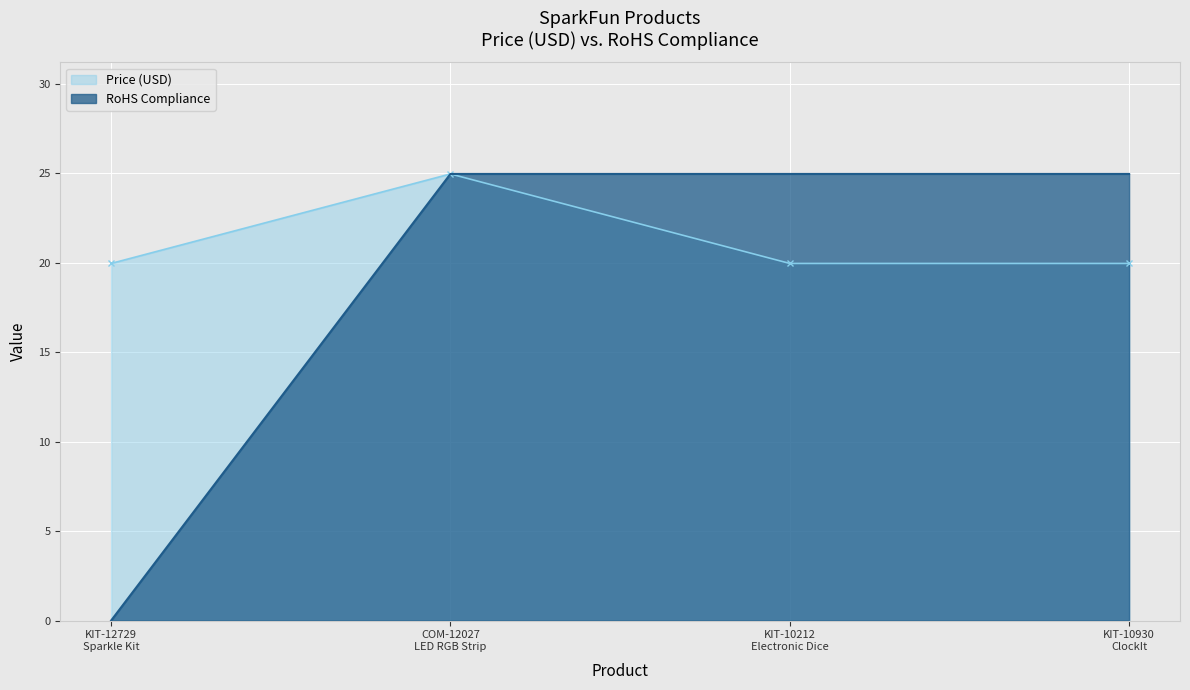

Reading left to right, list all the values displayed in this chart.

Price (USD): KIT-12729
Sparkle Kit=19.9	COM-12027
LED RGB Strip=24.9	KIT-10212
Electronic Dice=19.9	KIT-10930
ClockIt=19.9
RoHS Compliance: KIT-12729
Sparkle Kit=0.0	COM-12027
LED RGB Strip=24.9	KIT-10212
Electronic Dice=24.9	KIT-10930
ClockIt=24.9